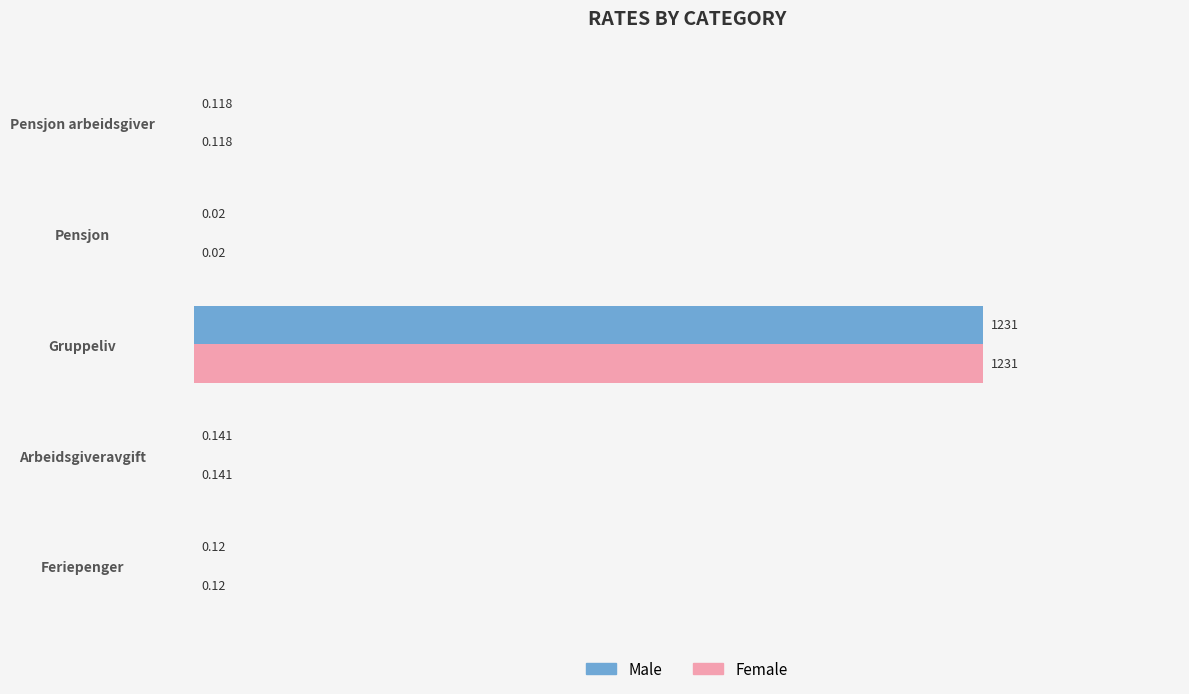

Where is Female nearest to the value 615?

Arbeidsgiveravgift